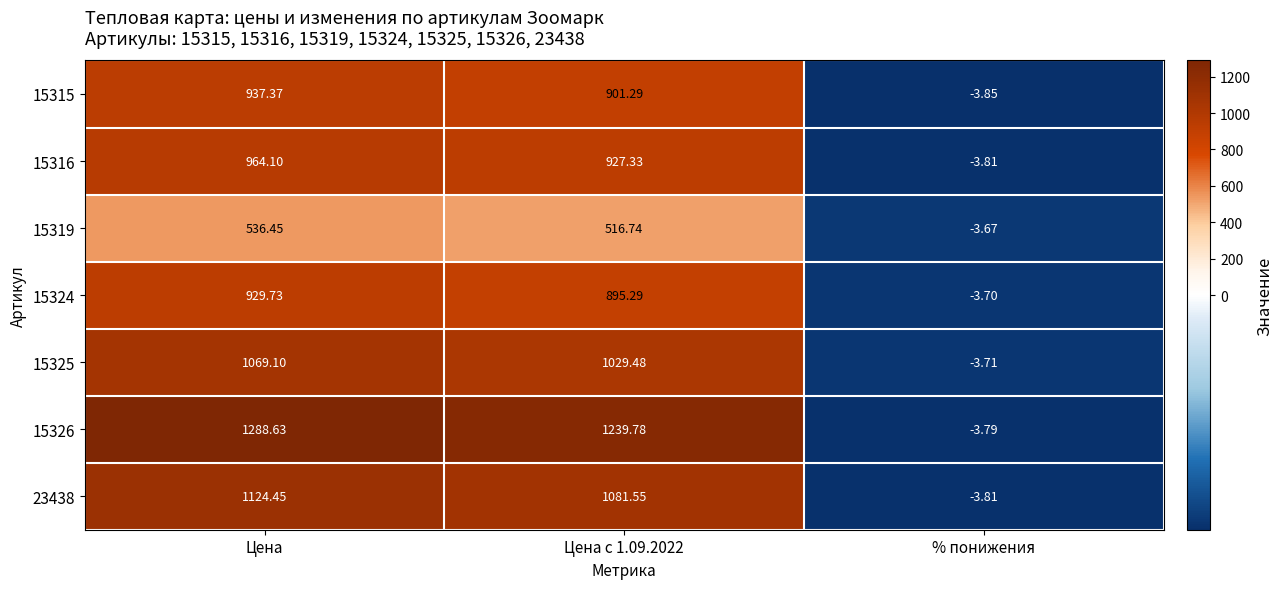

At which category is the sum across all series the highest?

Цена